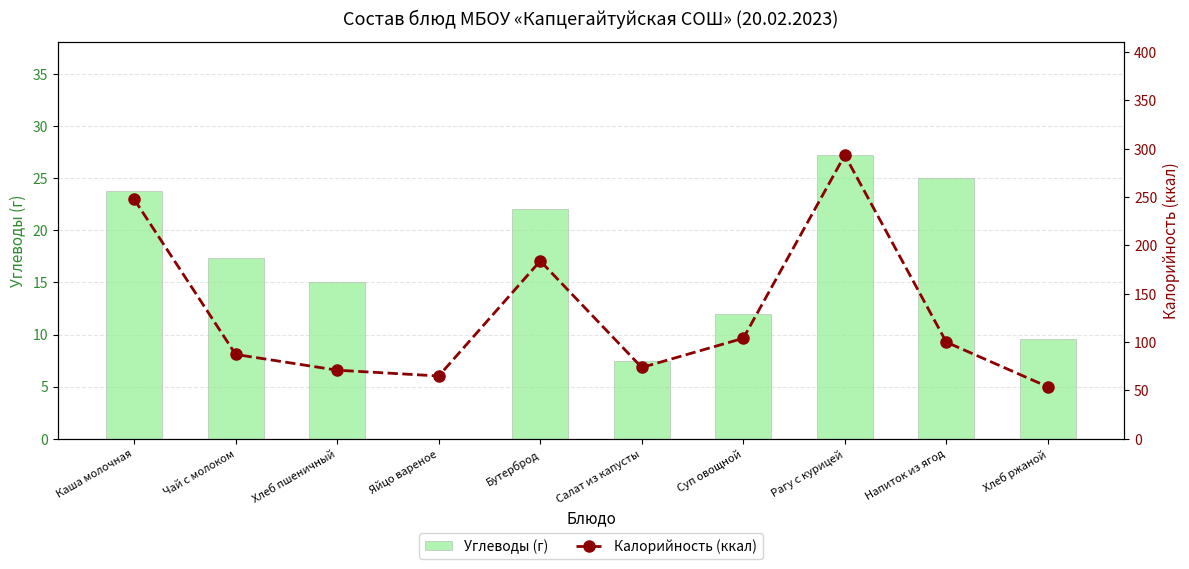

The value of Калорийность (ккал) at Суп овощной is 39.6. True or false?

False